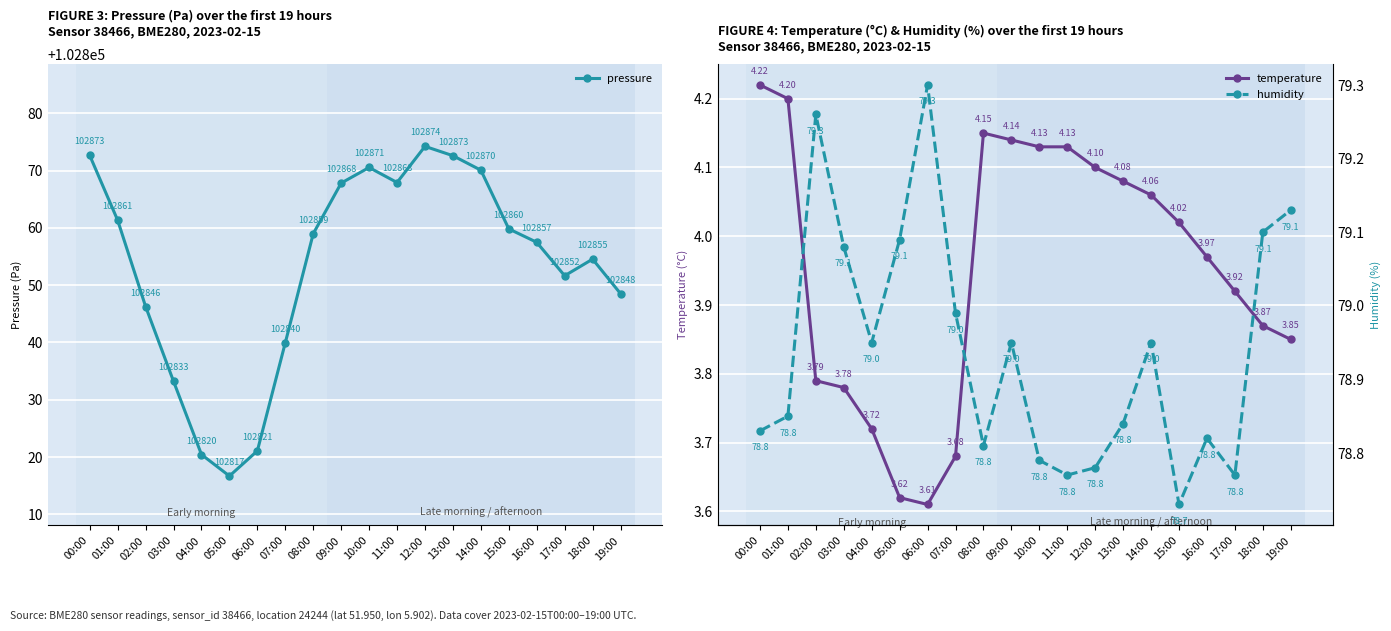

Which has a higher value, 19:00 or 13:00?

13:00